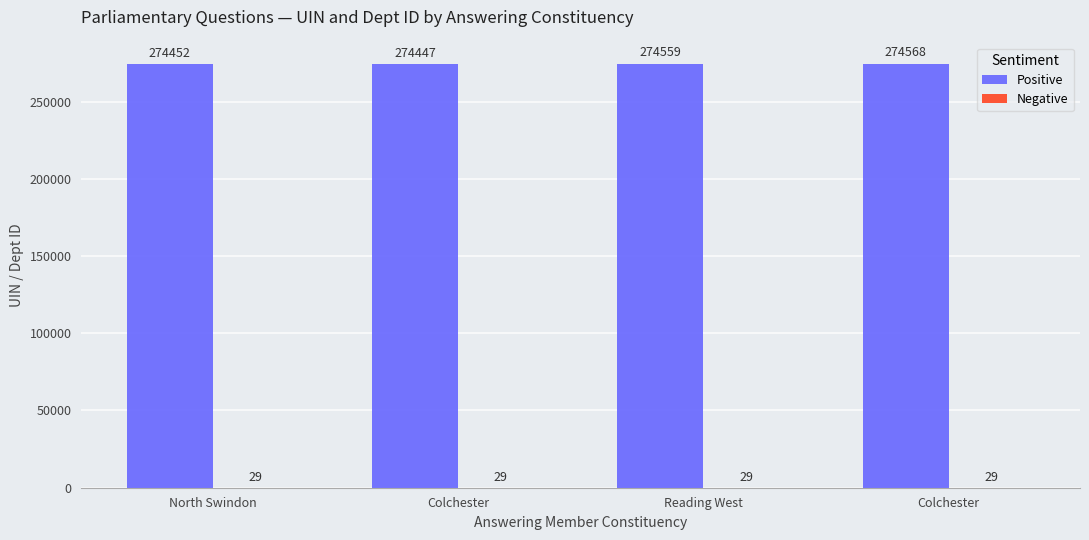

Does the chart contain stacked bars?

No